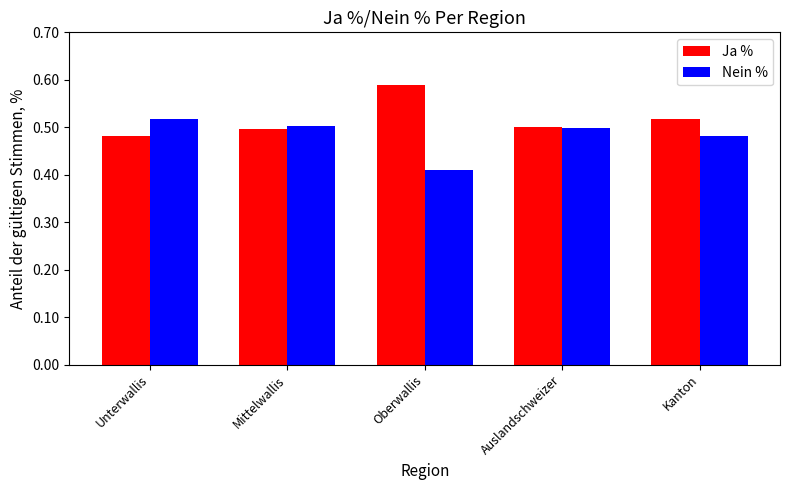

What is the label of the 1st bar from the right?

Kanton